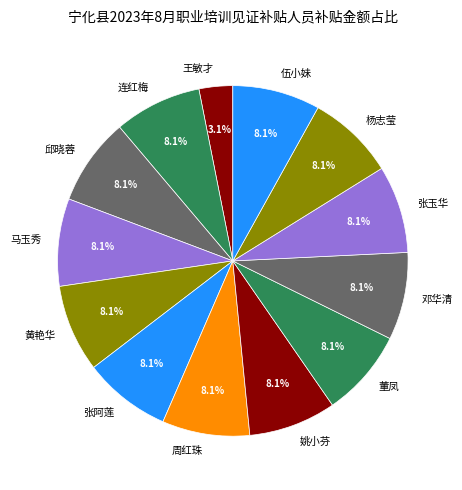

What percentage is the 周红珠 slice, to the nearest percent?

8%